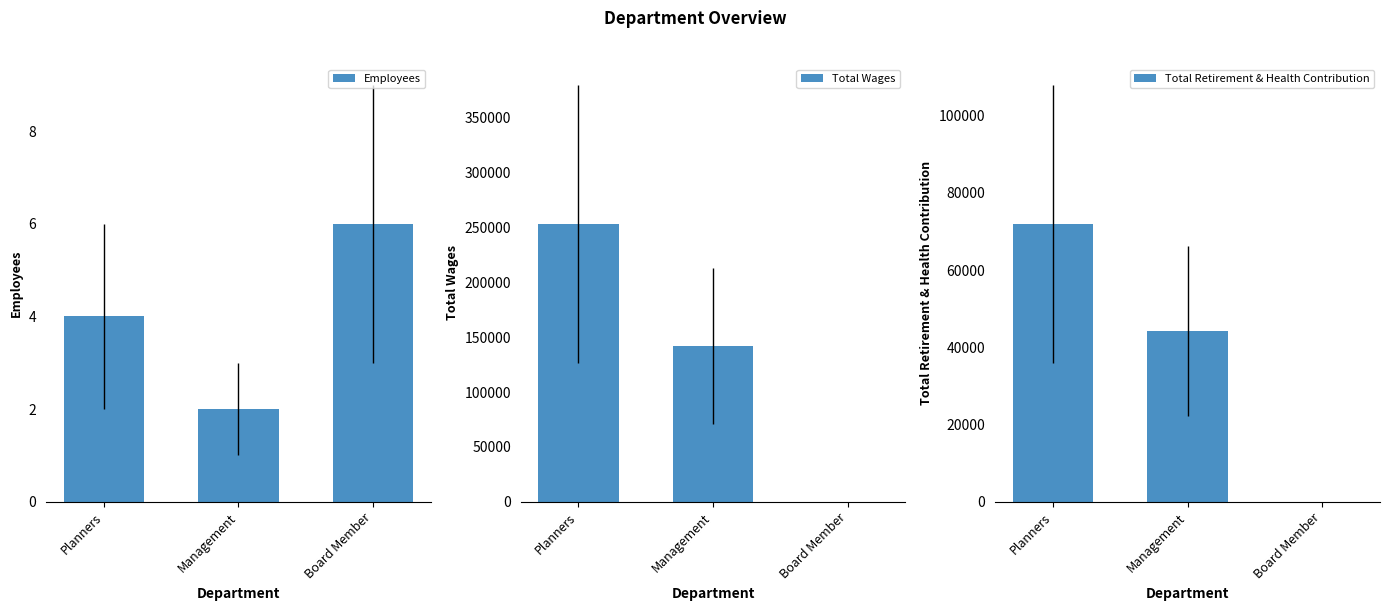

Which series has the largest total across all categories?

Total Wages